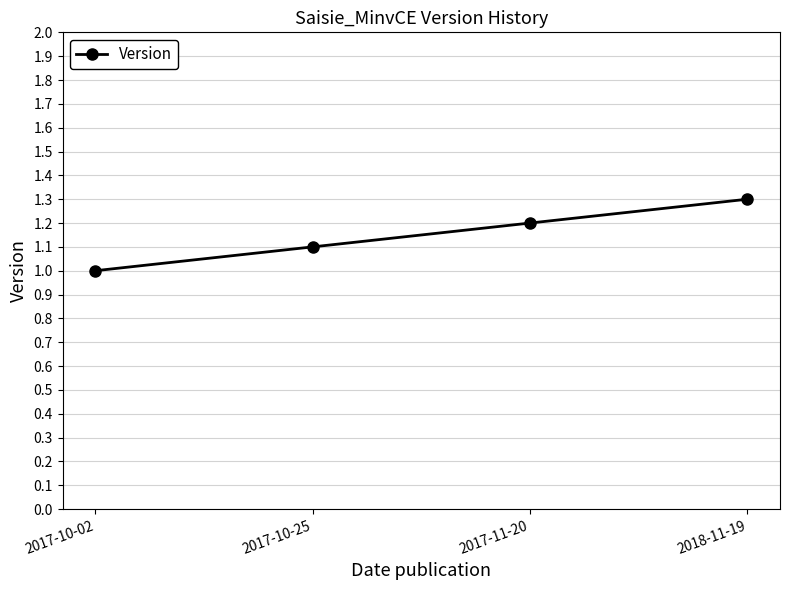

Reading right to left, list all the values displayed in this chart.

1.3	1.2	1.1	1.0